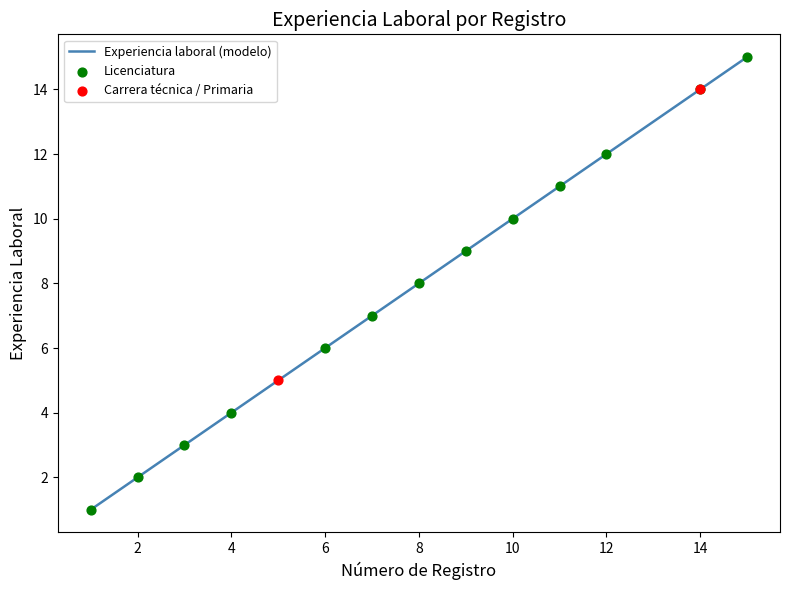

At which category is the sum across all series the highest?

15